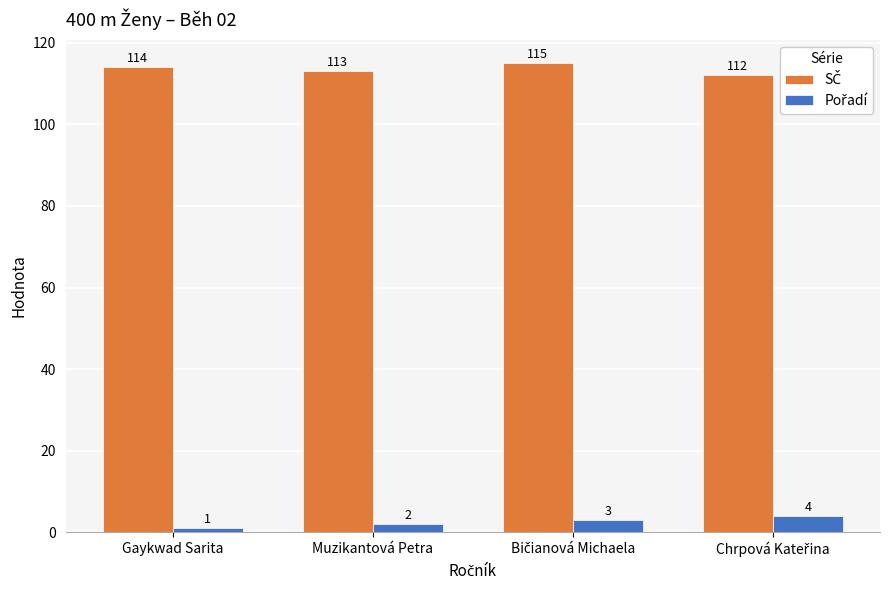

Count the number of data series in this chart.

2